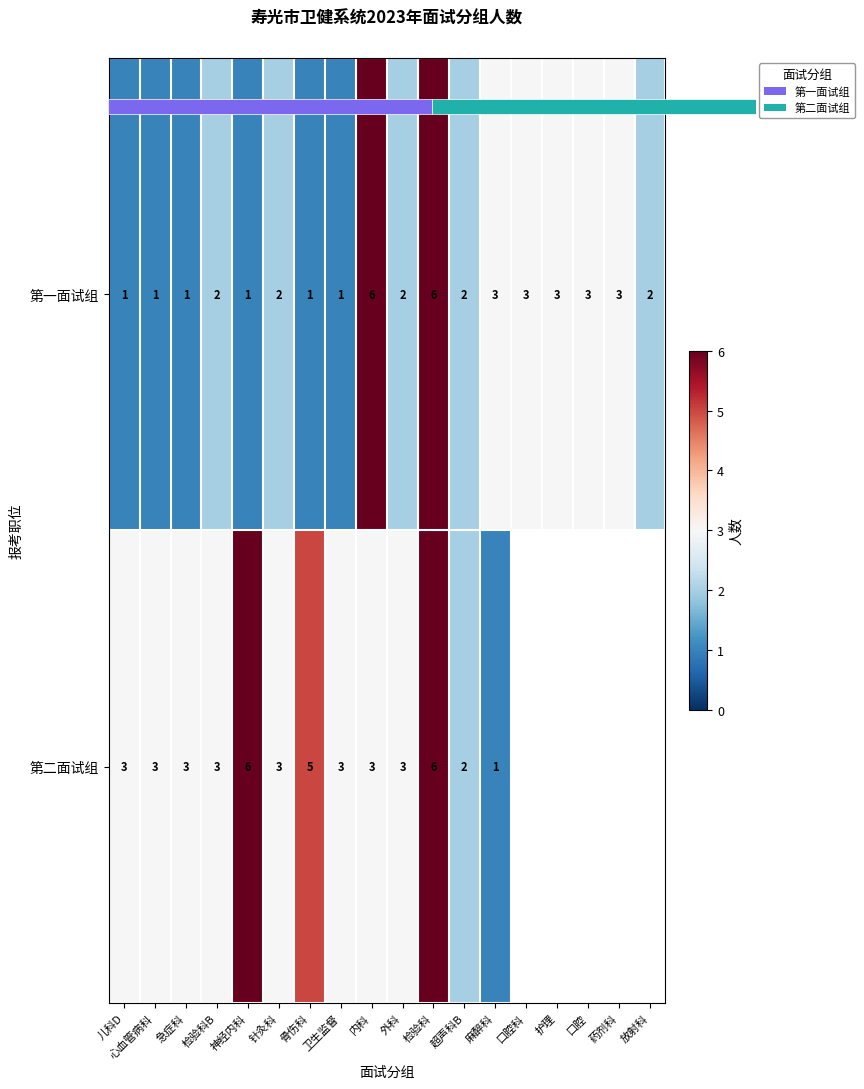

At how many categories does at least one series exceed 4?

4